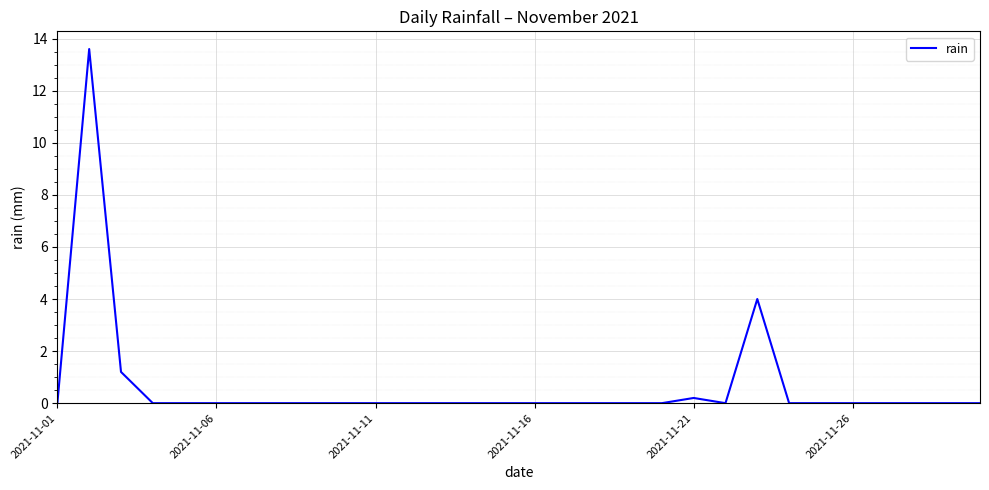

What is the difference between the maximum and minimum values?

13.6